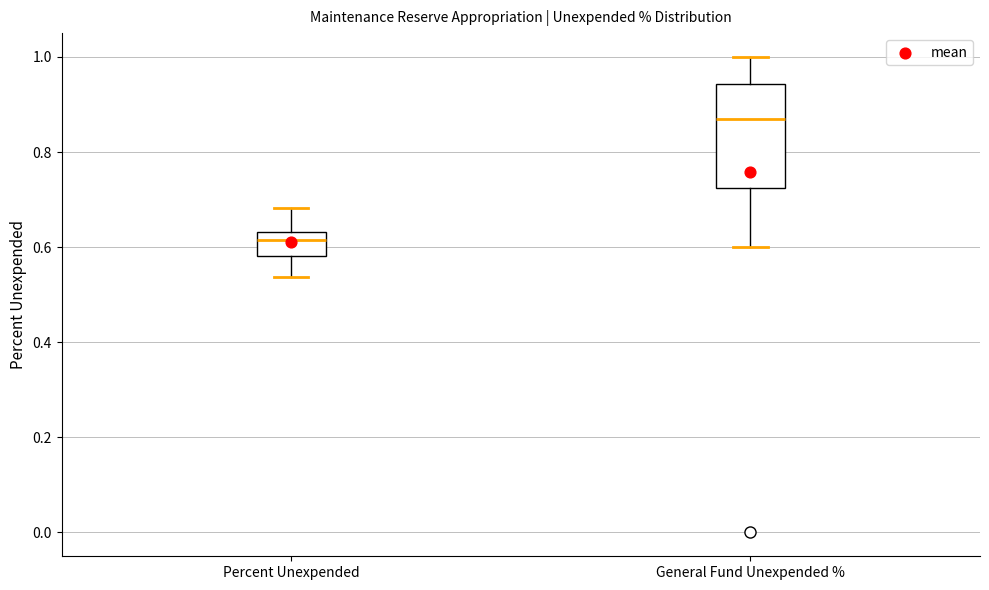

Where does the lower whisker of the box for General Fund Unexpended % end on the y-axis? The values are not printed on the chart, so give them approximately, as read against the axis.

0.60